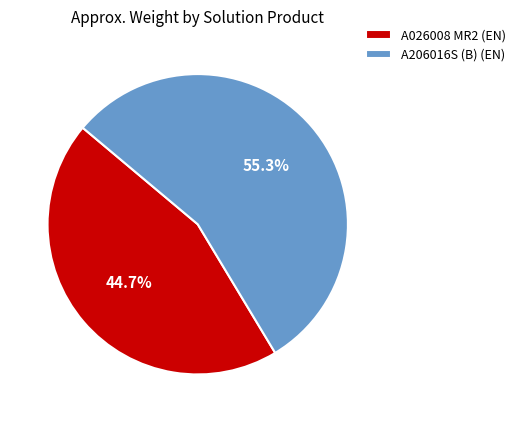

What percentage is NOT represented by A026008 MR2 (EN)?

55.3%